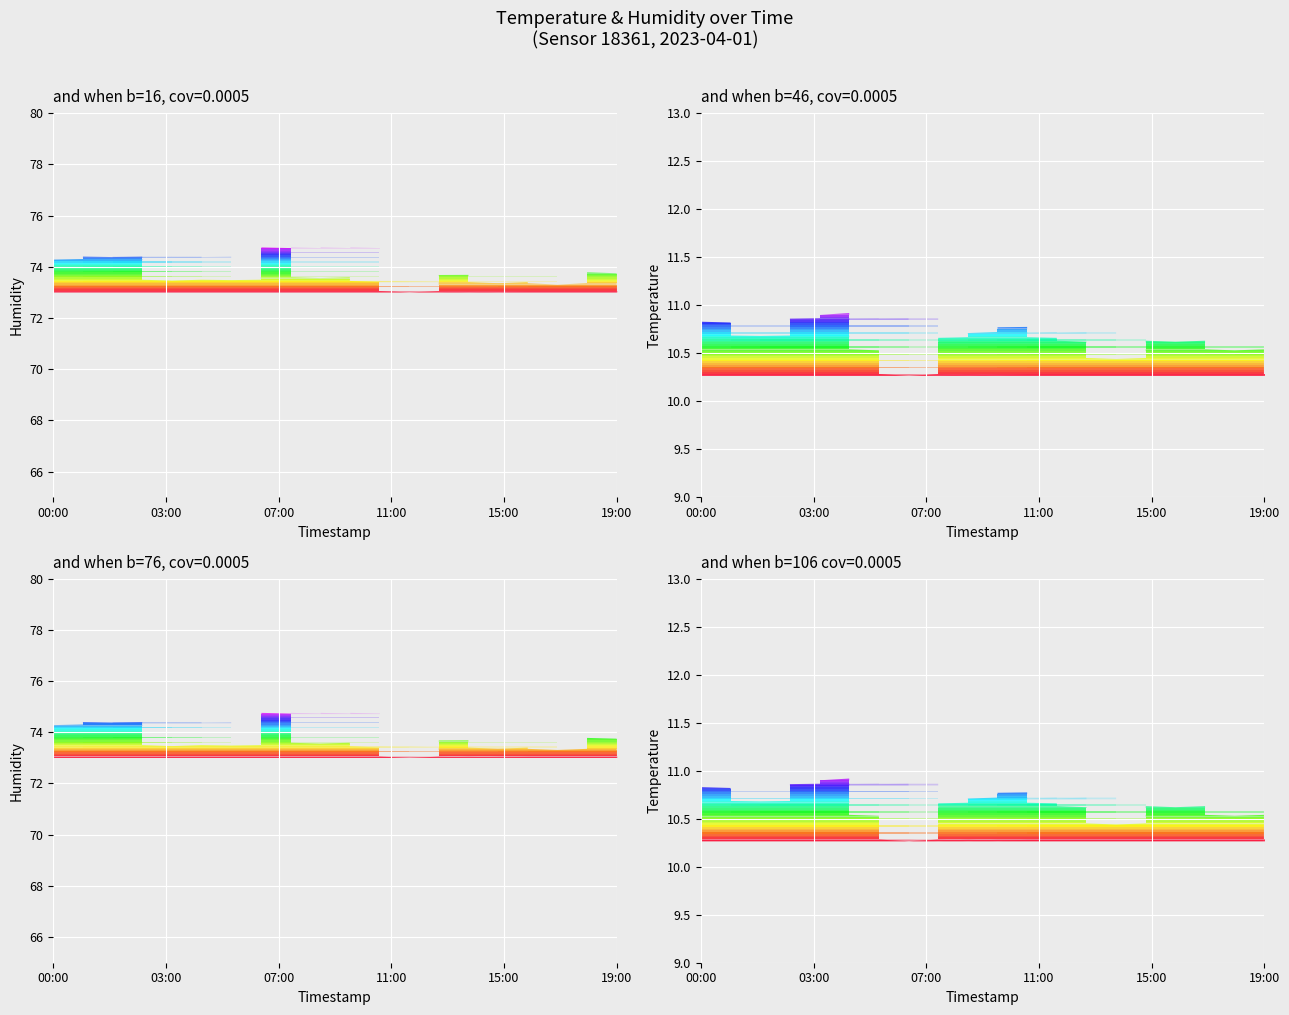

How many categories are shown in the chart?

20